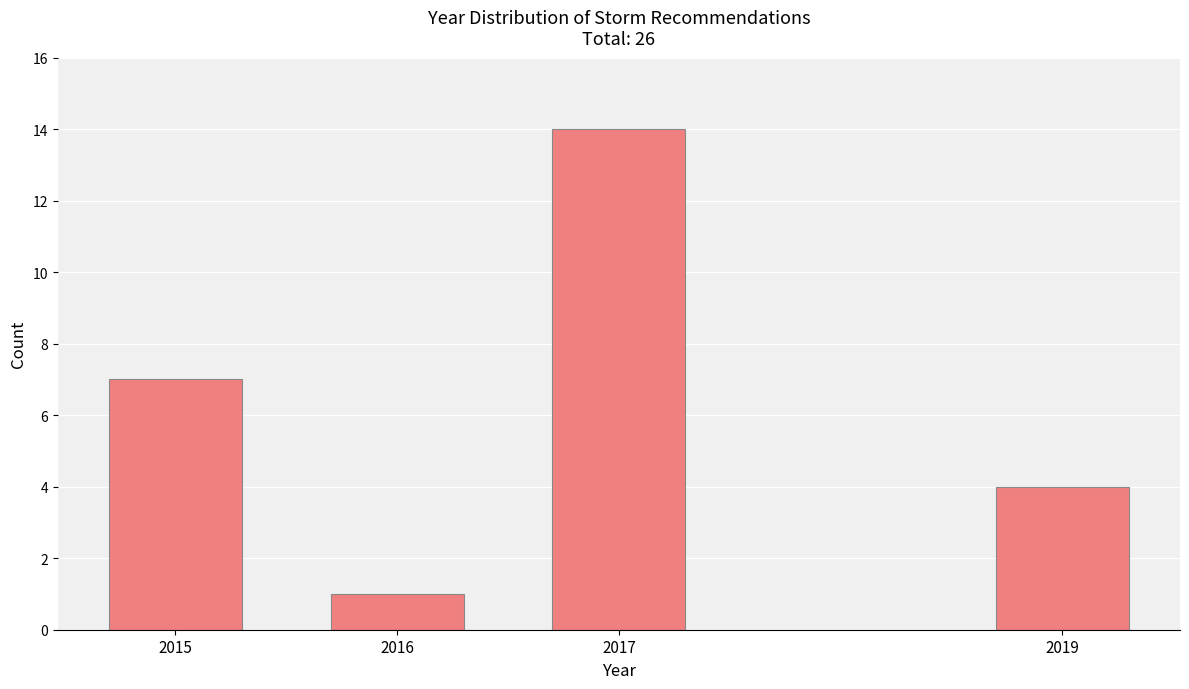

Reading right to left, what are all the values shown in this chart?

4	14	1	7